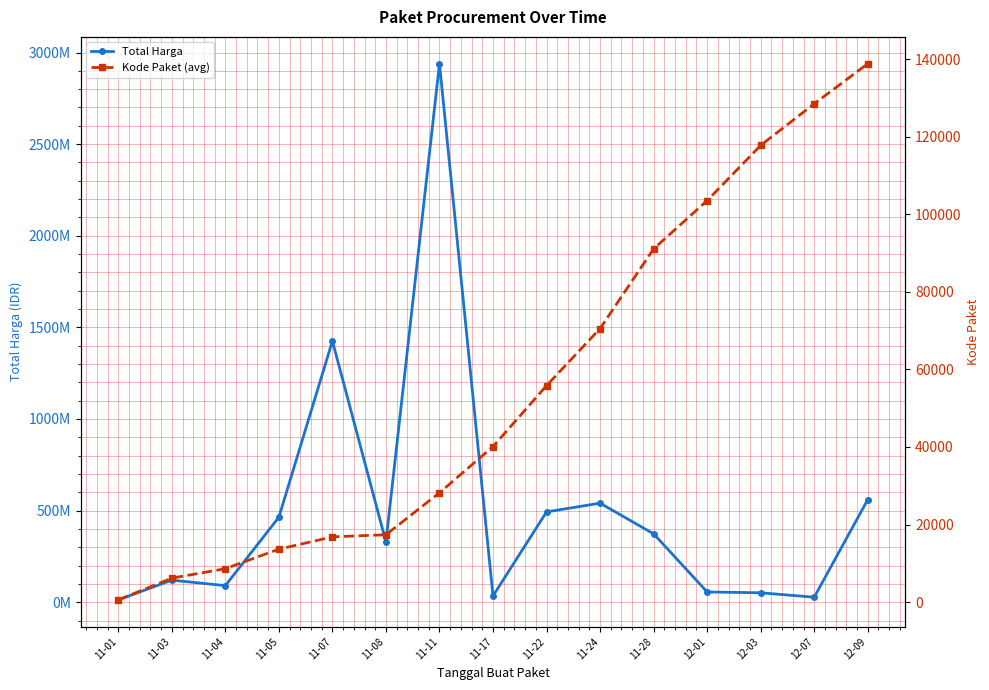

What is the value of the Kode Paket (avg) point at the 8th from the left?

40112.0